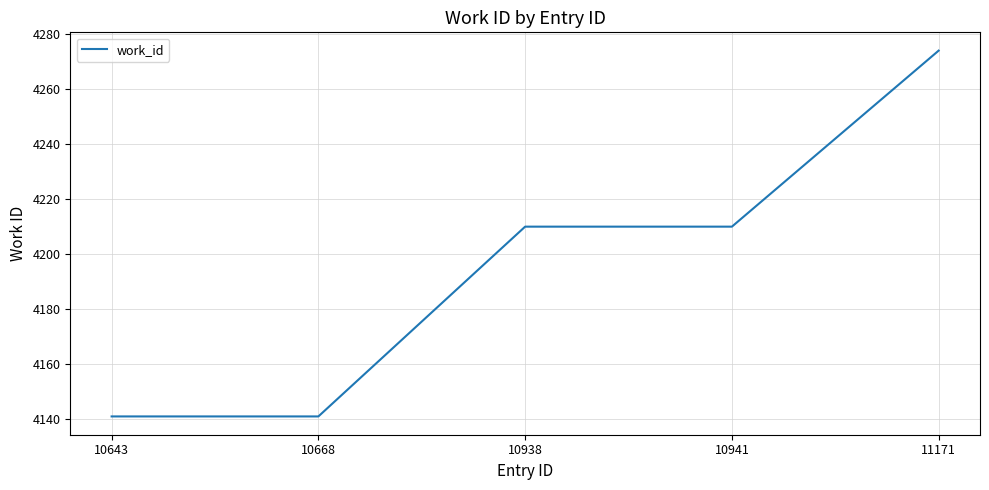

True or false: the data shows 4274 at 11171.

True